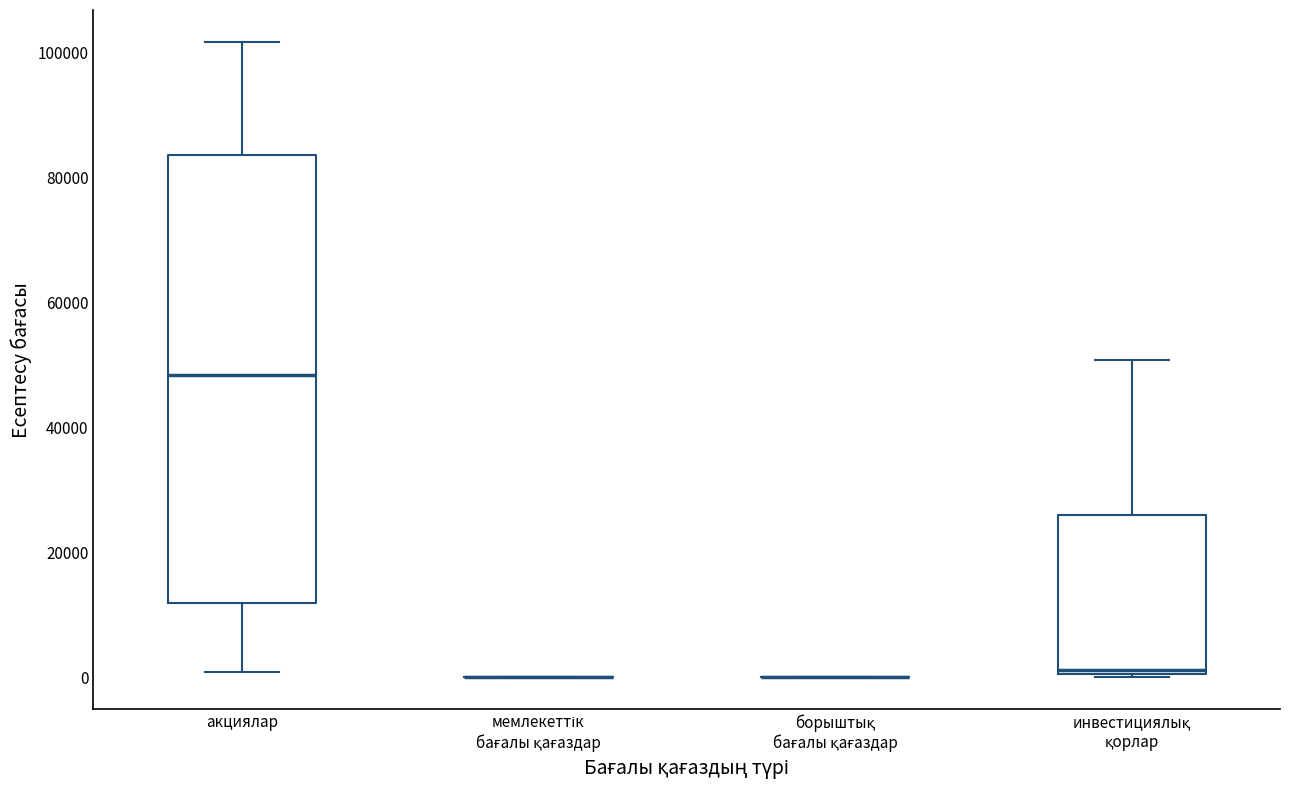

Reading left to right, transcribe this box plot: for each box, give where its median line is, the range the box spans, and where its two whiskers end, as read against the y-axis. The values are not printed on the chart, so give them approximately, as read against the axis.

акциялар: median 48000, box 12000 to 84000, whiskers 0 to 102000
мемлекеттік бағалы қағаздар: box collapsed to a line at 0, whiskers 0 to 0
борыштық бағалы қағаздар: box collapsed to a line at 0, whiskers 0 to 0
инвестициялық қорлар: median 2000, box 0 to 26000, whiskers 0 (just below the box's lower edge) to 50000